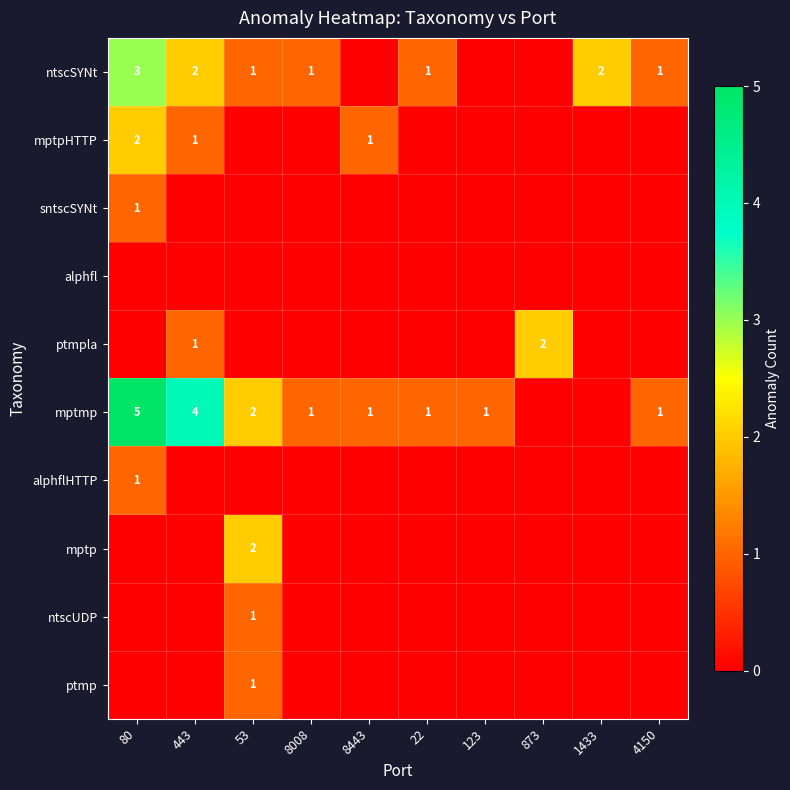

How many values in ntscUDP are above zero?

1